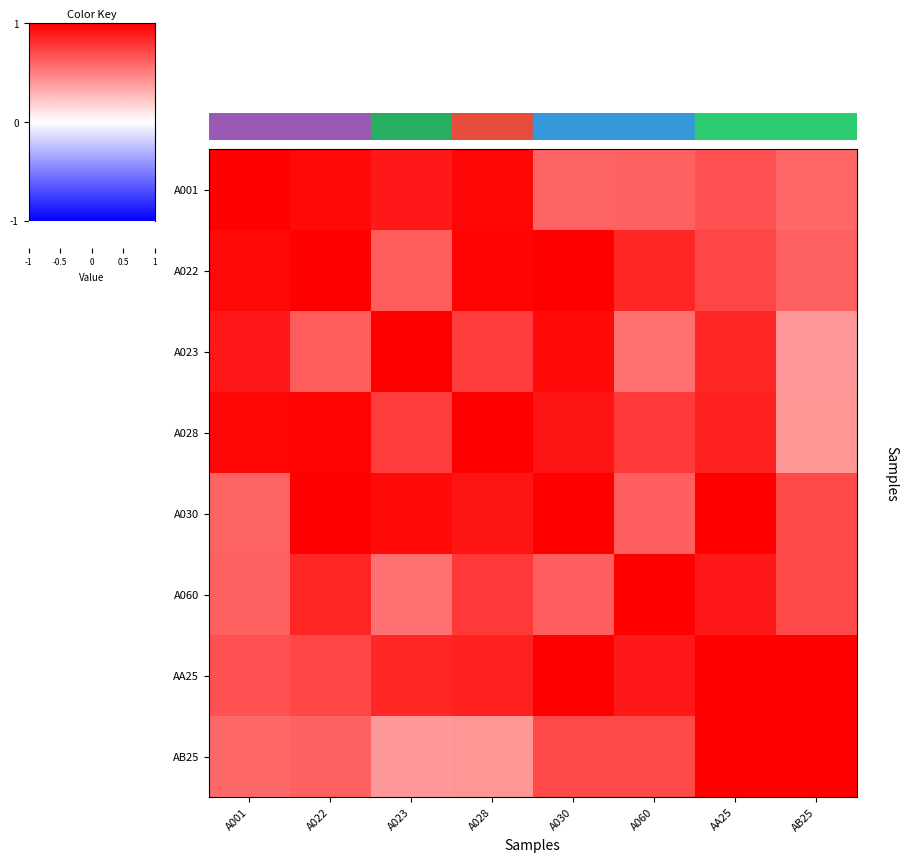

Reading left to right, list all the values displayed in this chart.

A001: A001=1.0	A022=1.0	A023=0.9	A028=1.0	A030=0.6	A060=0.6	AA25=0.7	AB25=0.6
A022: A001=1.0	A022=1.0	A023=0.6	A028=1.0	A030=1.0	A060=0.8	AA25=0.7	AB25=0.6
A023: A001=0.9	A022=0.6	A023=1.0	A028=0.8	A030=1.0	A060=0.6	AA25=0.8	AB25=0.4
A028: A001=1.0	A022=1.0	A023=0.8	A028=1.0	A030=0.9	A060=0.8	AA25=0.9	AB25=0.4
A030: A001=0.6	A022=1.0	A023=1.0	A028=0.9	A030=1.0	A060=0.6	AA25=1.0	AB25=0.7
A060: A001=0.6	A022=0.8	A023=0.6	A028=0.8	A030=0.6	A060=1.0	AA25=0.9	AB25=0.7
AA25: A001=0.7	A022=0.7	A023=0.8	A028=0.9	A030=1.0	A060=0.9	AA25=1.0	AB25=1.0
AB25: A001=0.6	A022=0.6	A023=0.4	A028=0.4	A030=0.7	A060=0.7	AA25=1.0	AB25=1.0